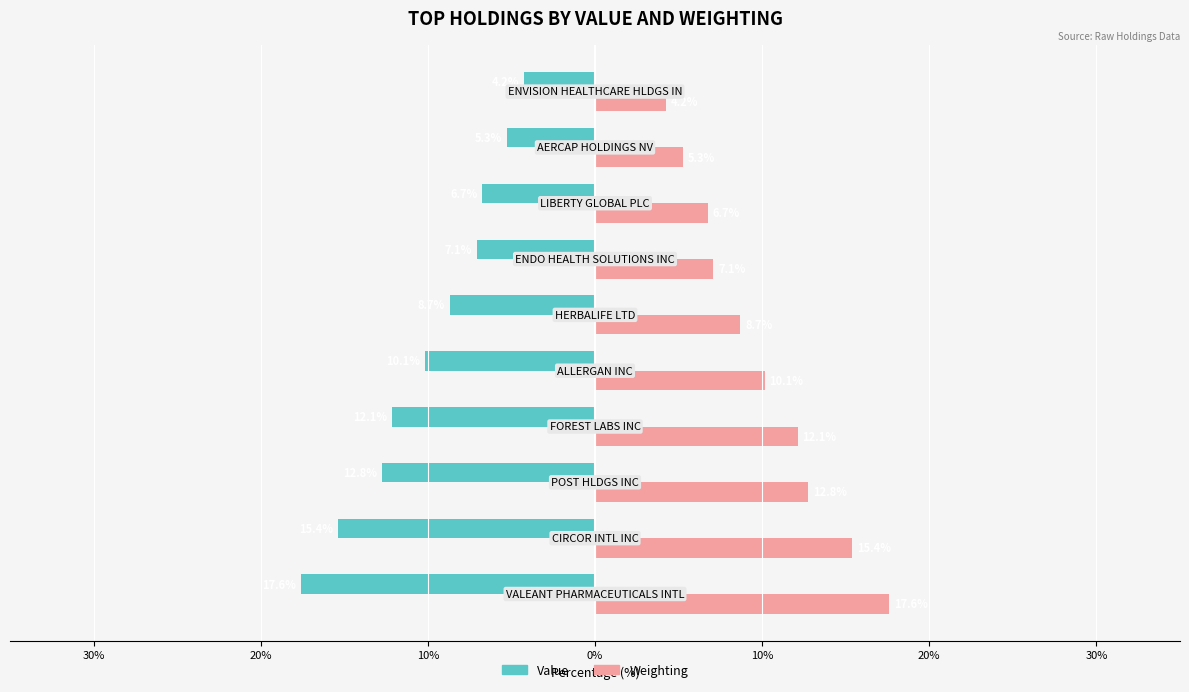

What are all the series names shown in the legend?

Value, Weighting